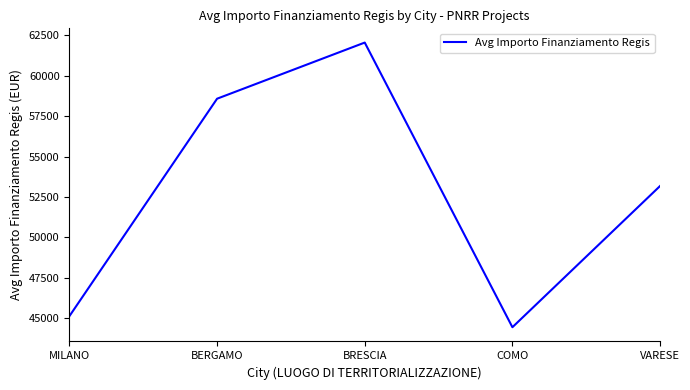

The value at MILANO is 66288.9. True or false?

False